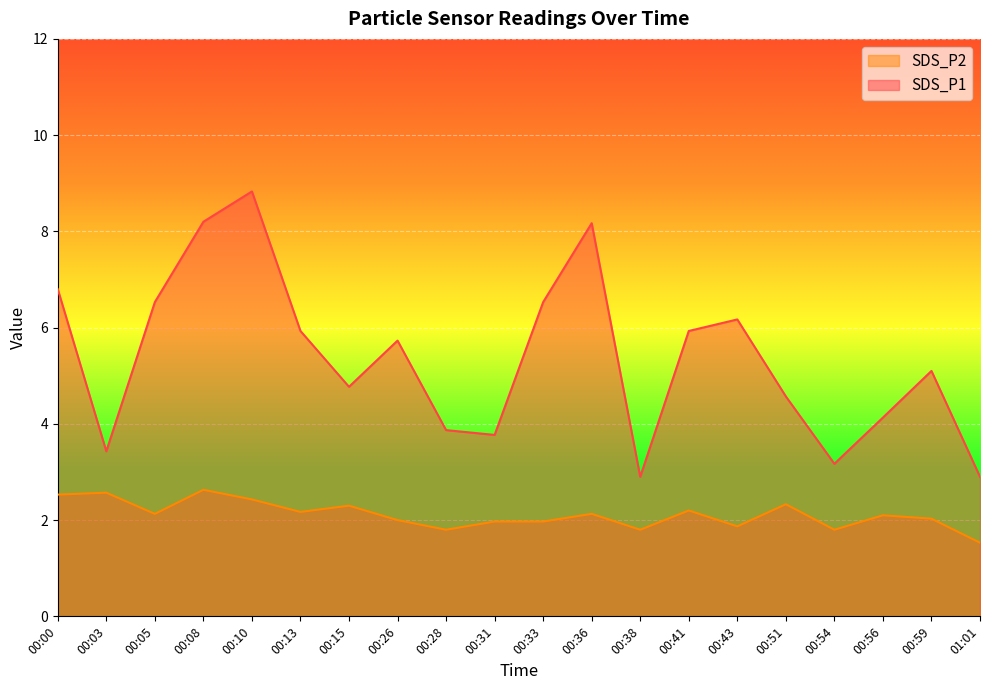

What is the highest value of the SDS_P2 series?

2.6